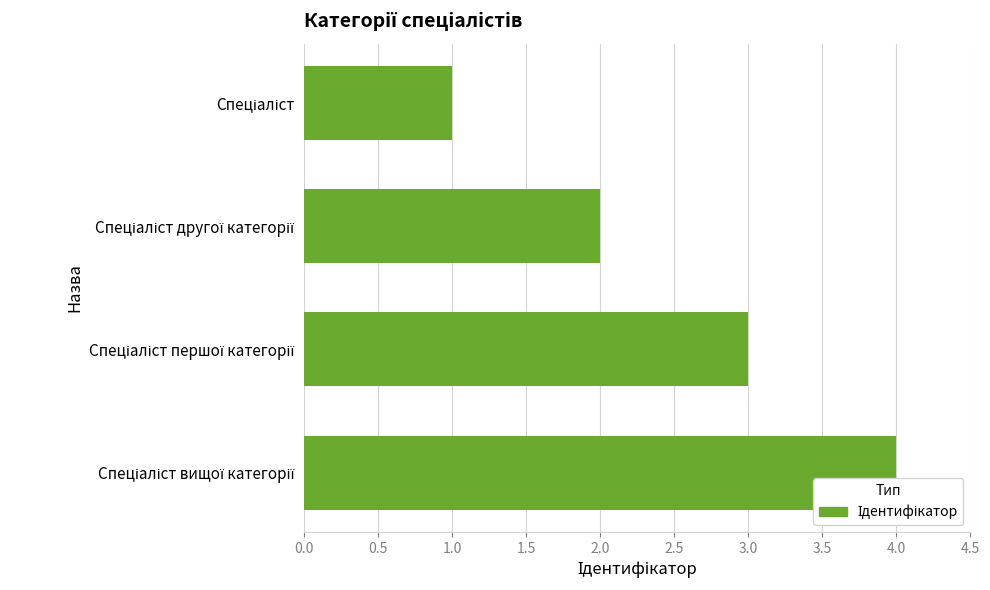

What is the maximum value shown in the chart?

4